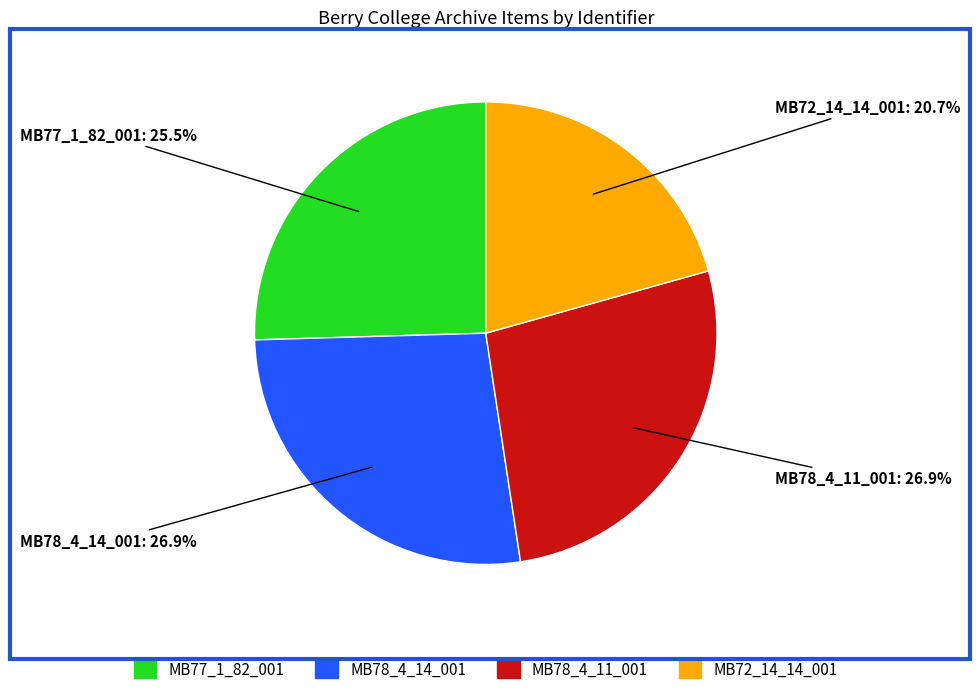

To the nearest percent, what percentage of the pie is MB72_14_14_001?

21%